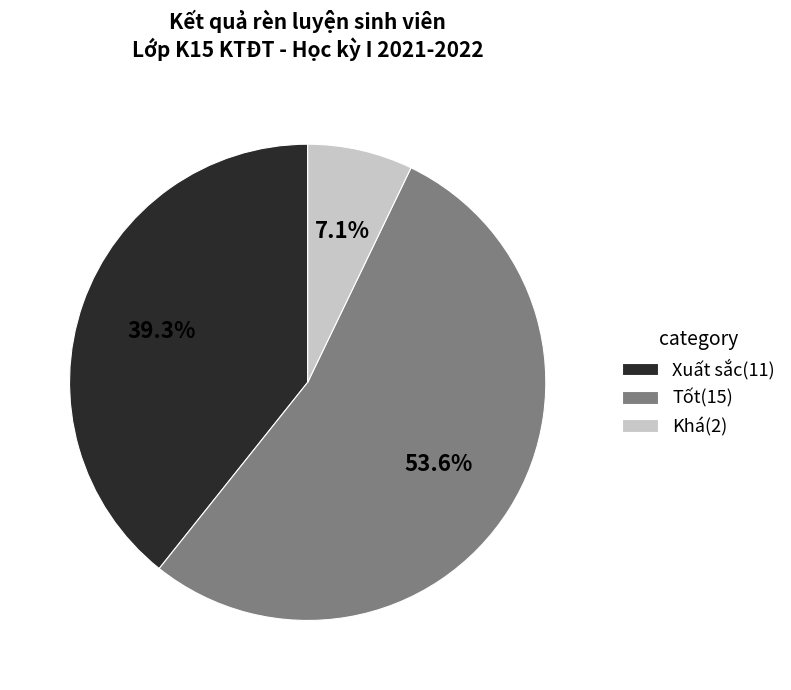

Do Xuất sắc and Tốt together represent more than half of the pie?

Yes